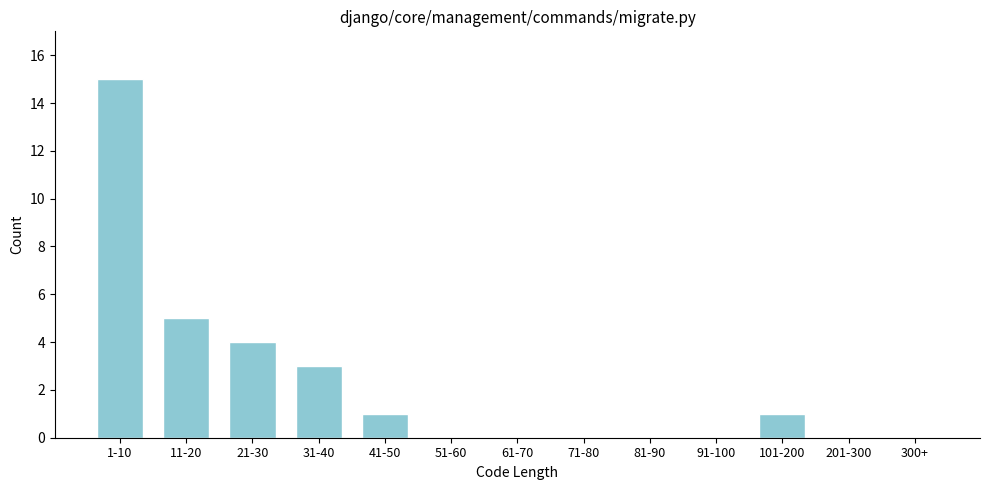

Reading right to left, list all the values displayed in this chart.

300+=0	201-300=0	101-200=1	91-100=0	81-90=0	71-80=0	61-70=0	51-60=0	41-50=1	31-40=3	21-30=4	11-20=5	1-10=15